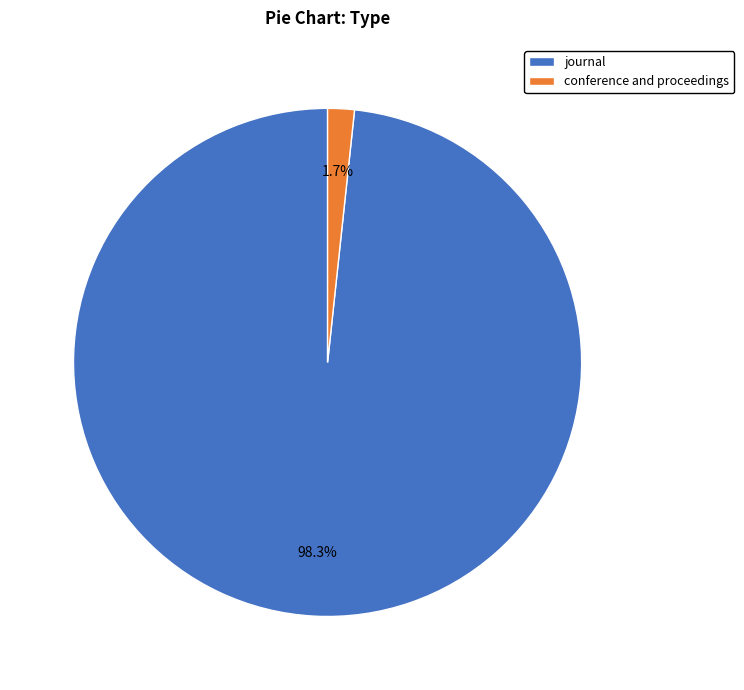

Which category has the biggest portion of the pie?

journal